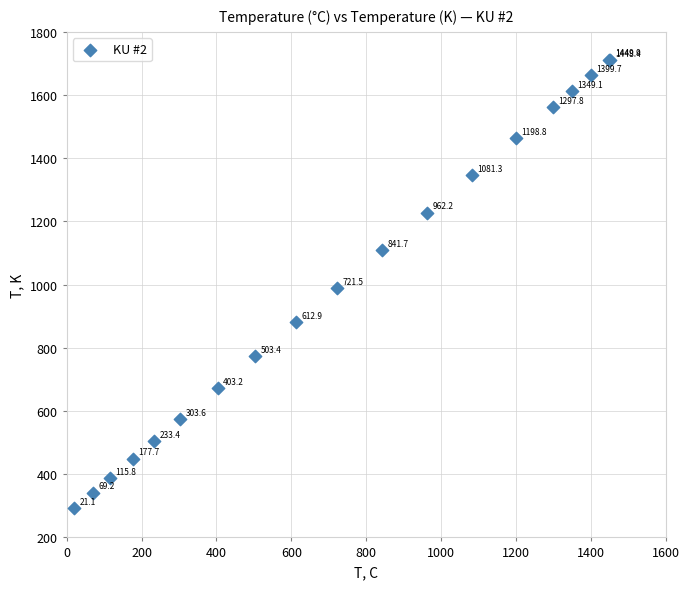

What Y value in the scatter plot is closest to 1003?

989.2